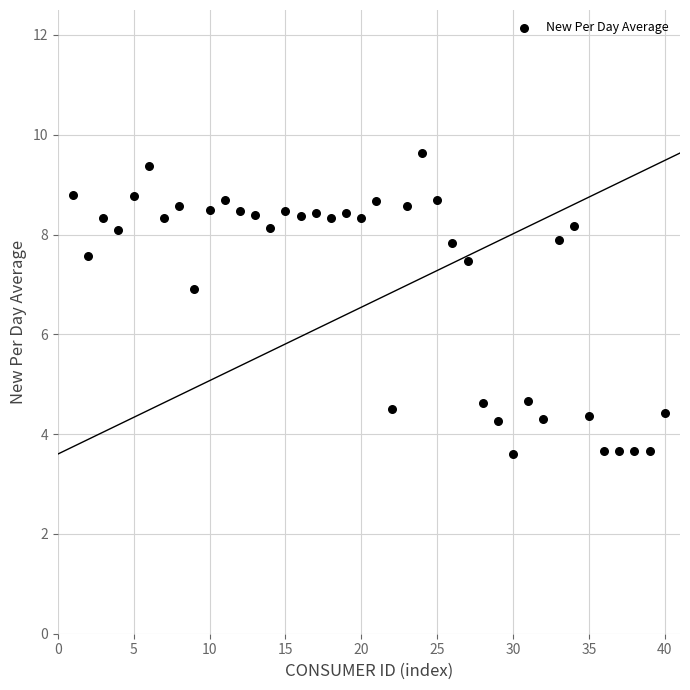

What Y value in the scatter plot is closest to 6?

6.9